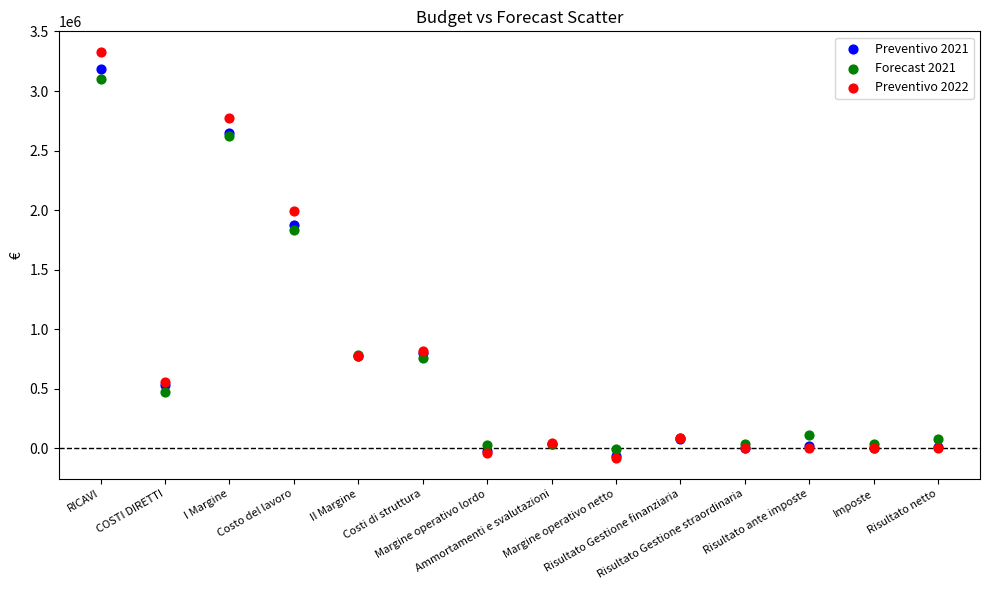

Across all series, what Y value is closest to 1623319?

1834253.7